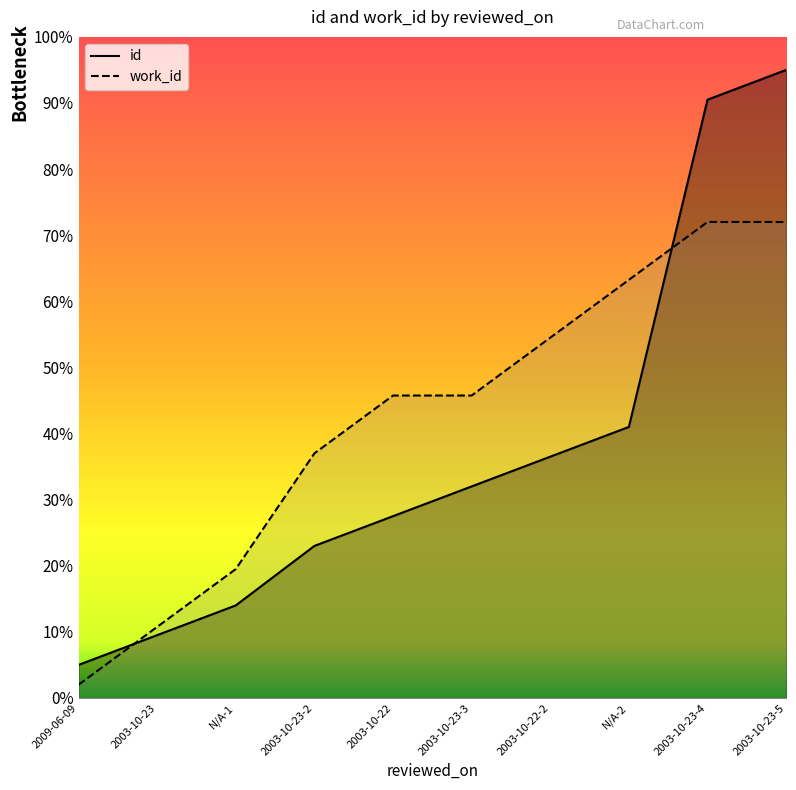

How many lines are shown in the chart?

2